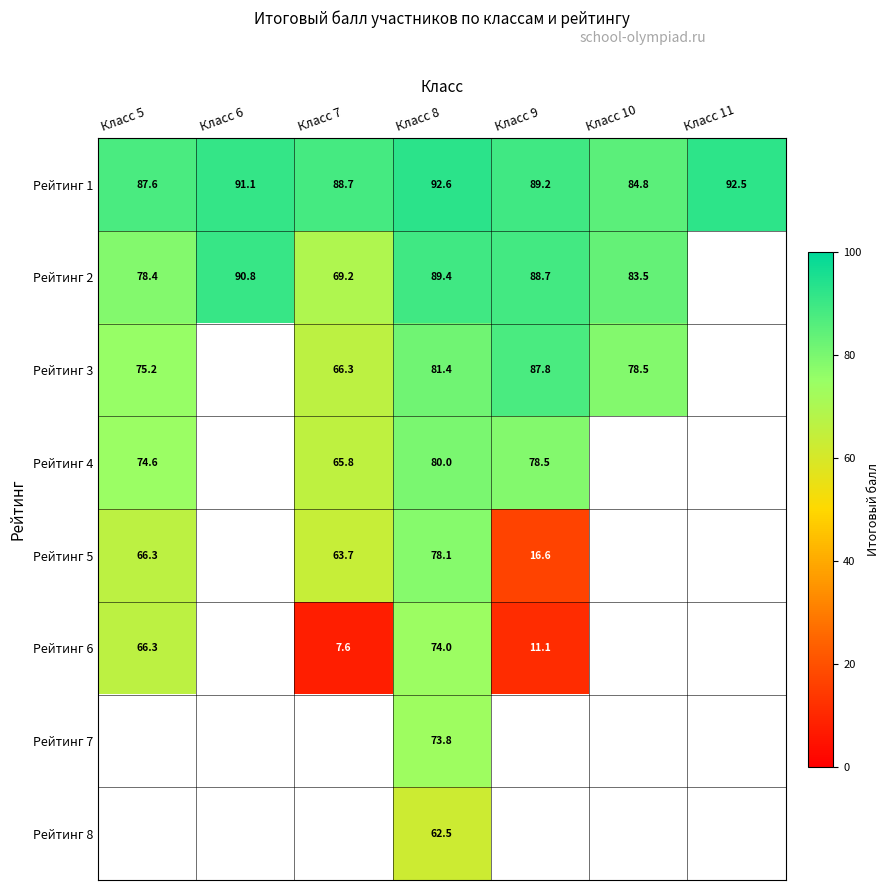

Which category has the lowest value across all series?

Класс 7